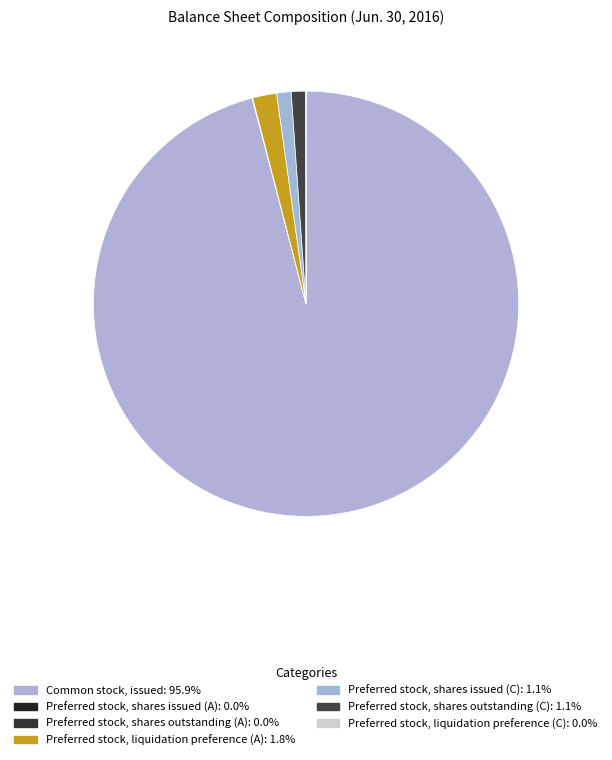

What percentage is the Common stock, issued slice, to the nearest percent?

96%